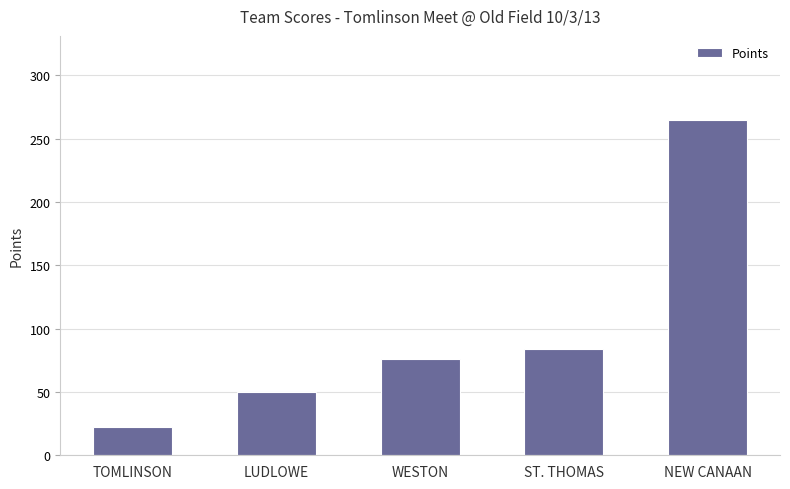

What is the value of the 3rd bar from the left?

76